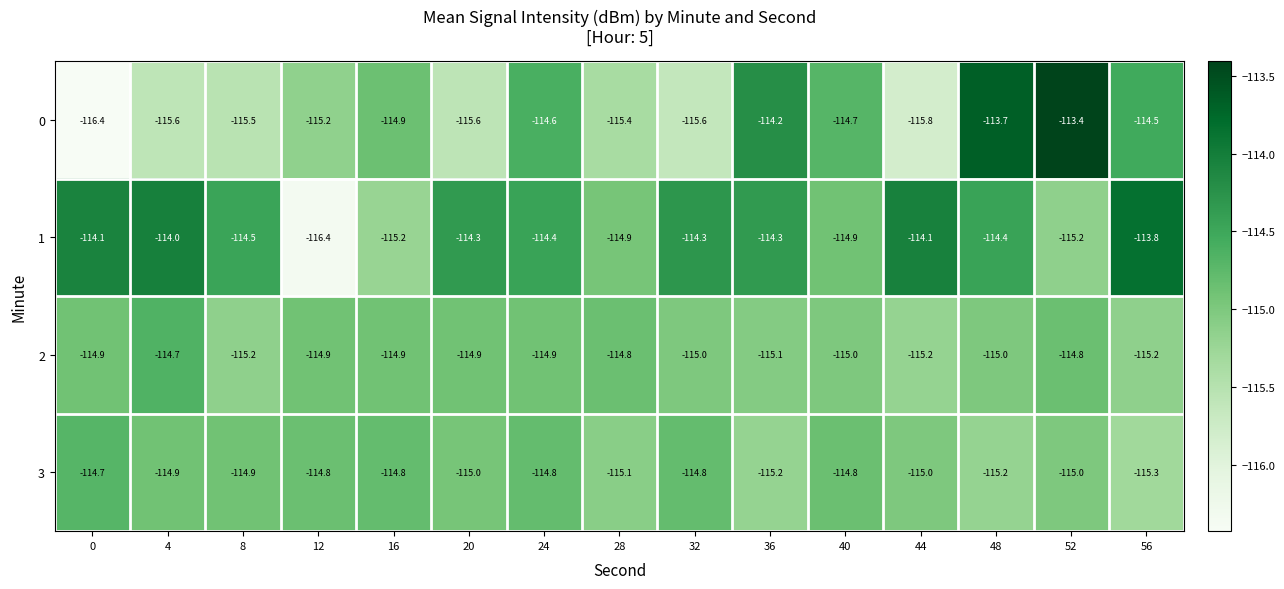

Is it true that 2 equals -114.9 at 20?

True